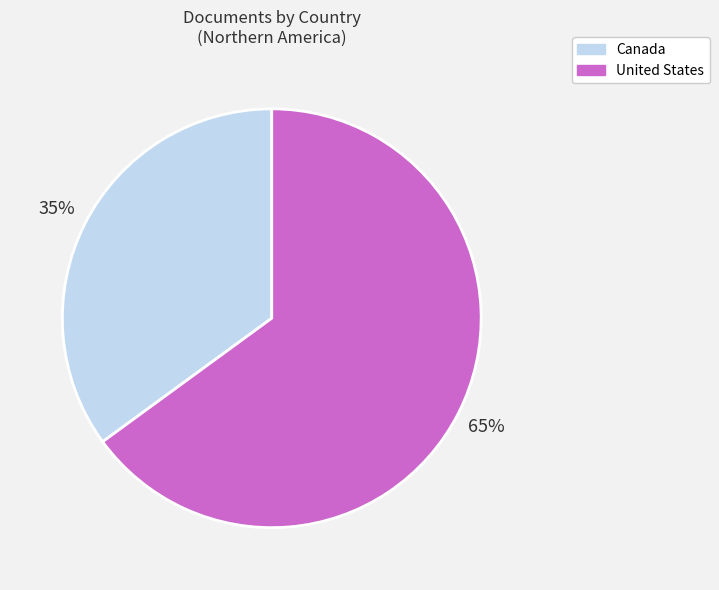

What is the smallest slice in the pie chart?

Canada